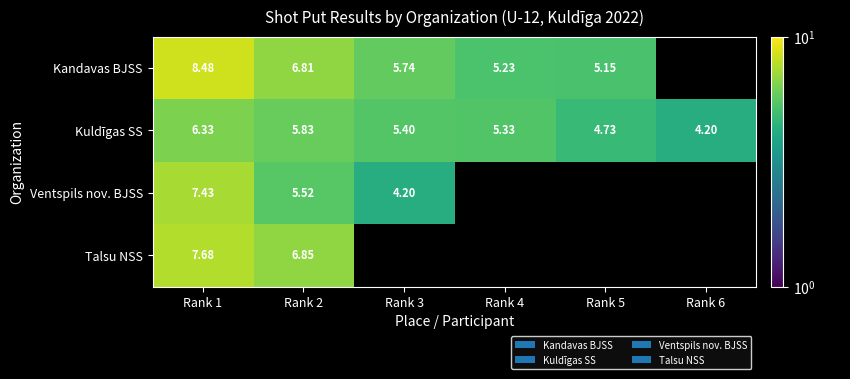

Is the value of Talsu NSS at Rank 1 greater than the value of Kuldīgas SS at Rank 2?

Yes